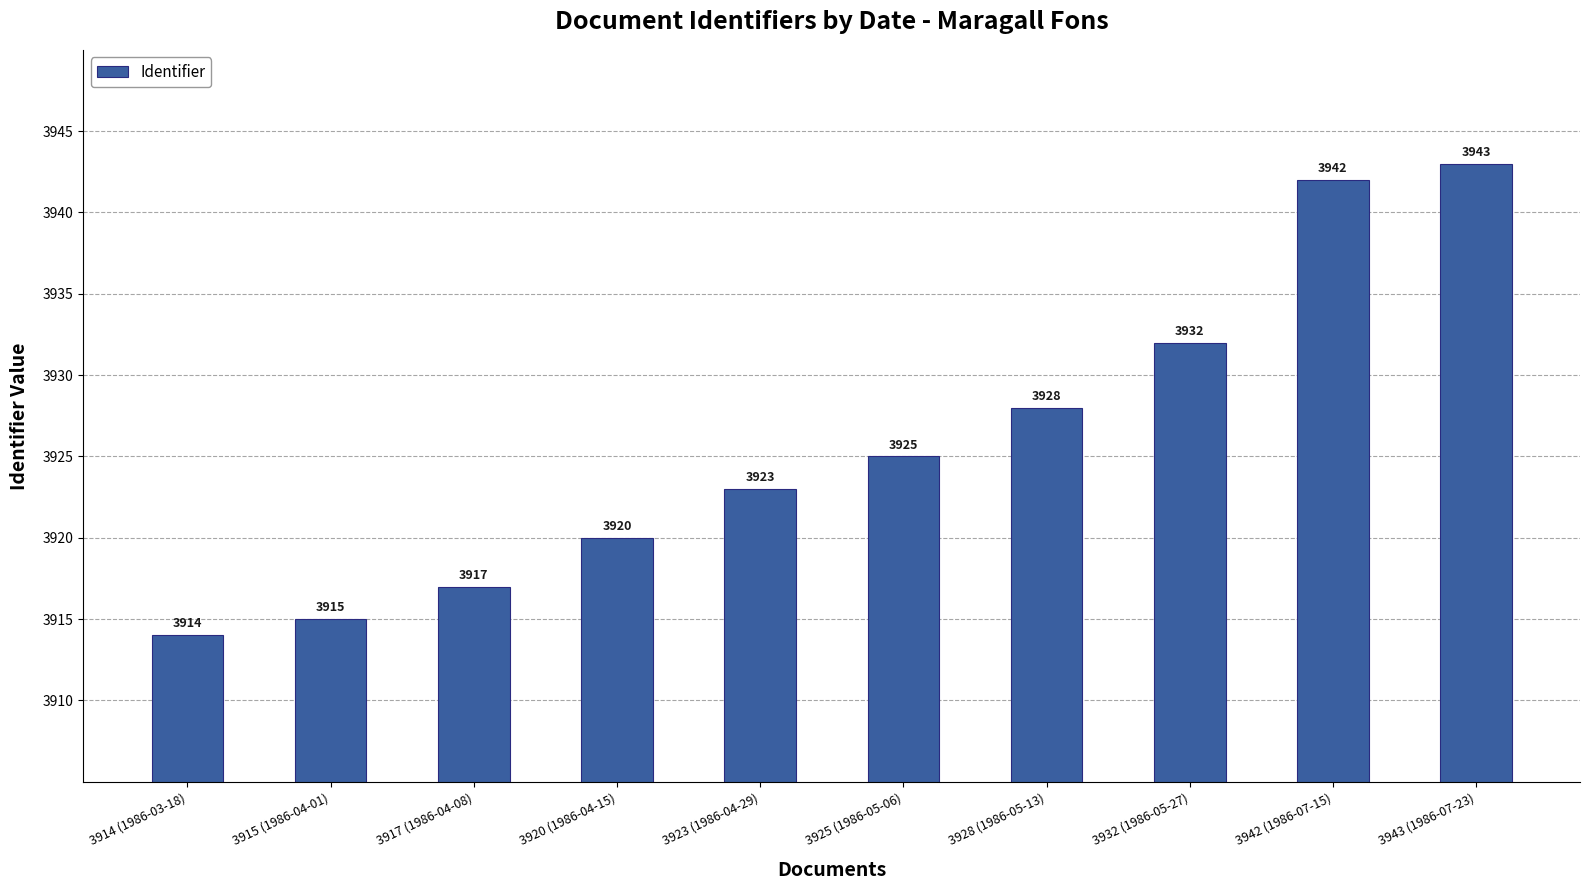

Which label corresponds to the largest value in the chart?

3943 (1986-07-23)